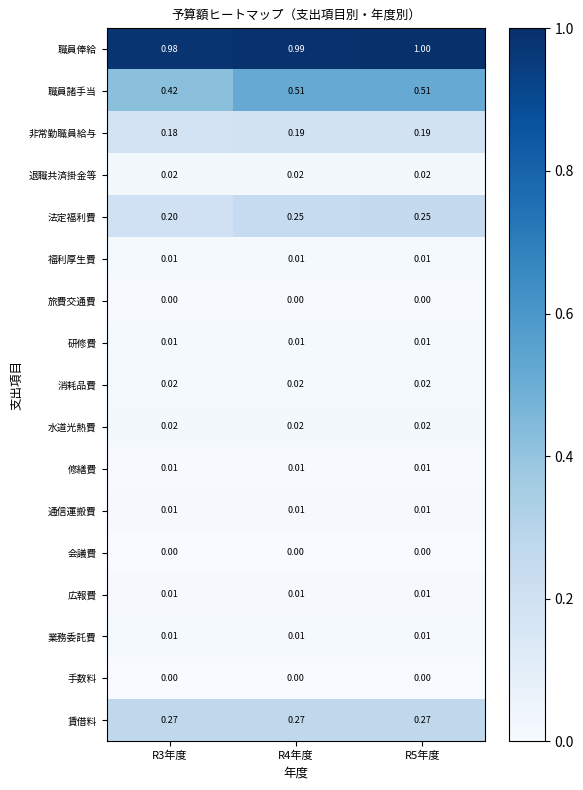

Is the value of 退職共済掛金等 at R5年度 greater than the value of 旅費交通費 at R3年度?

Yes